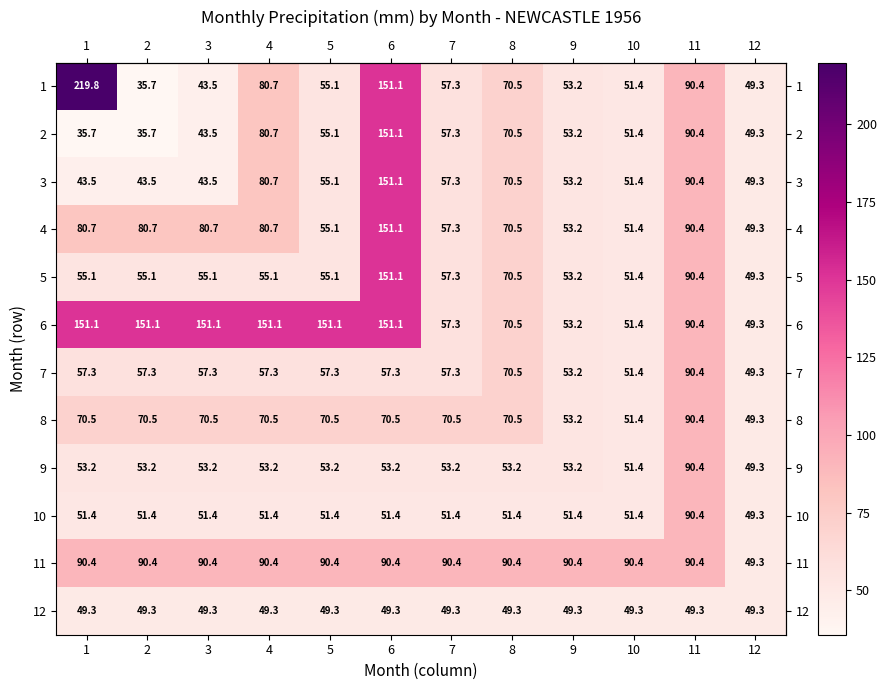

What value does the 11 series have at 2?

90.4